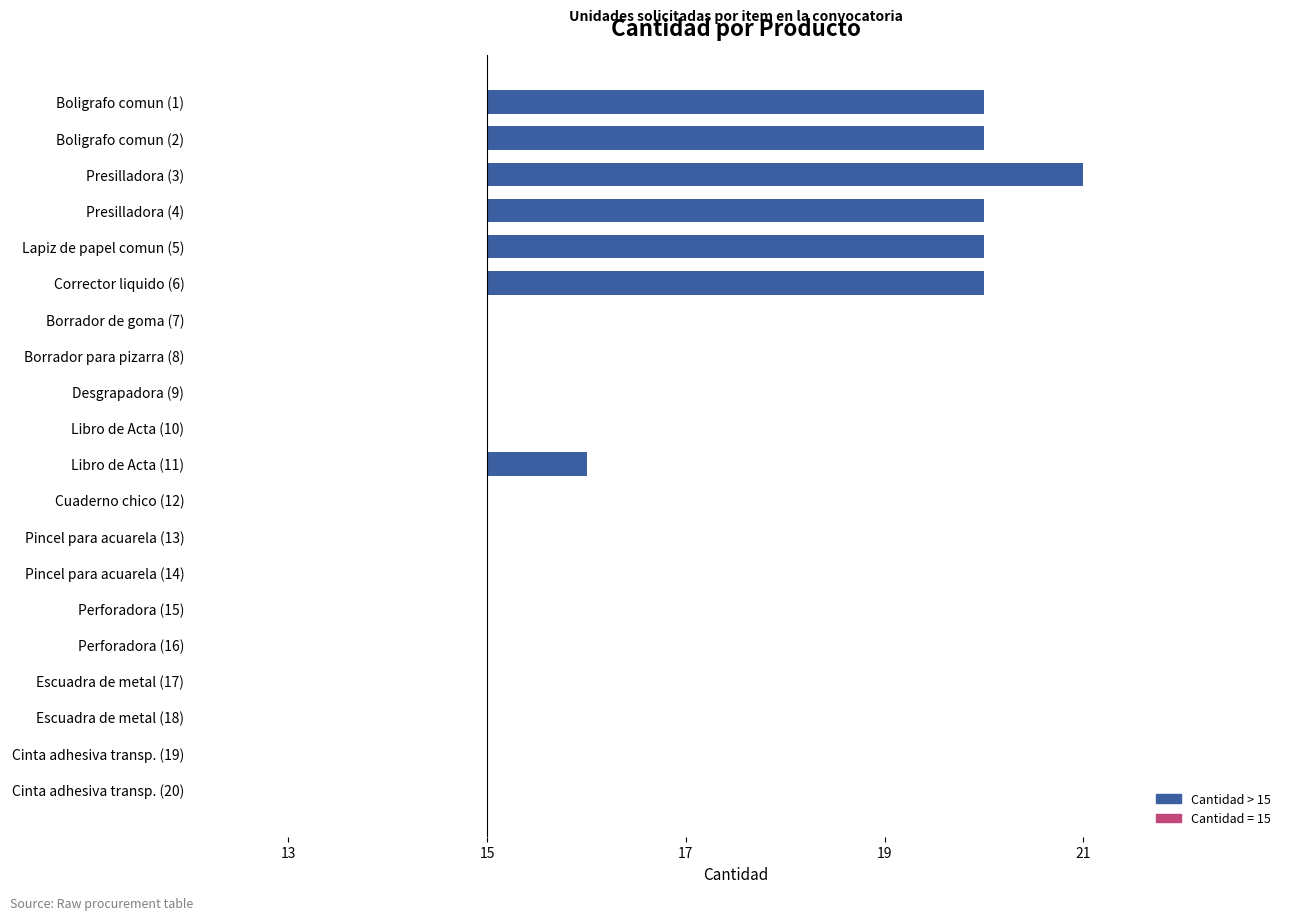

Are the bars horizontal?

Yes